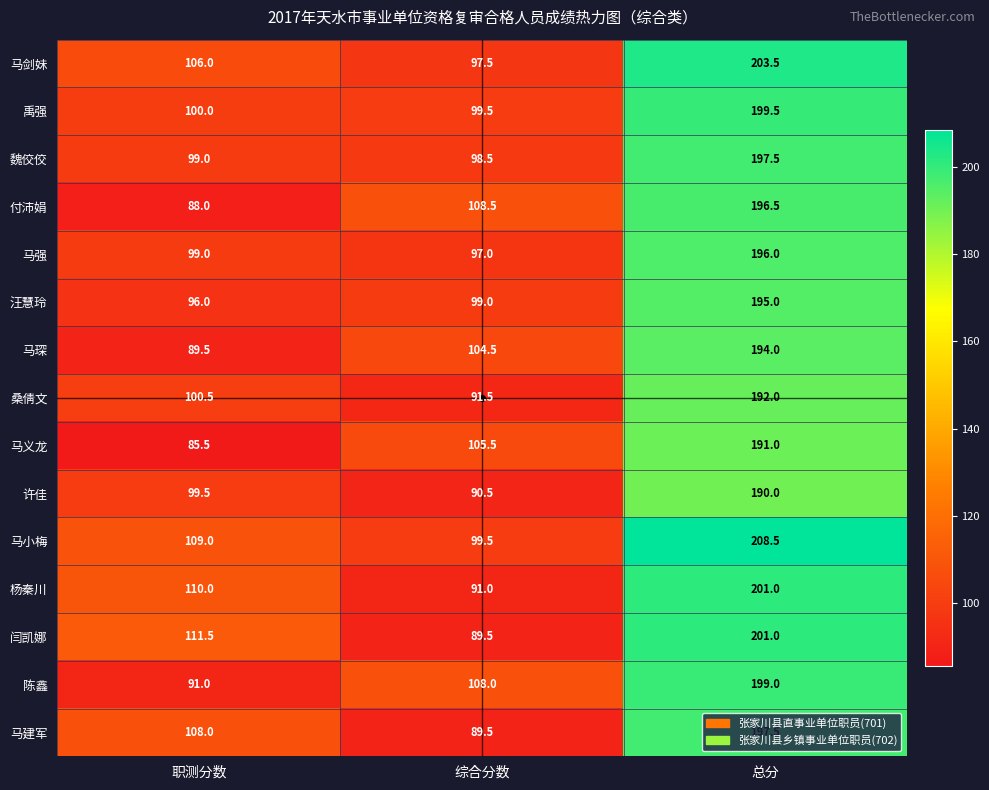

What is the spread (max minus min) of values at 综合分数?

19.0